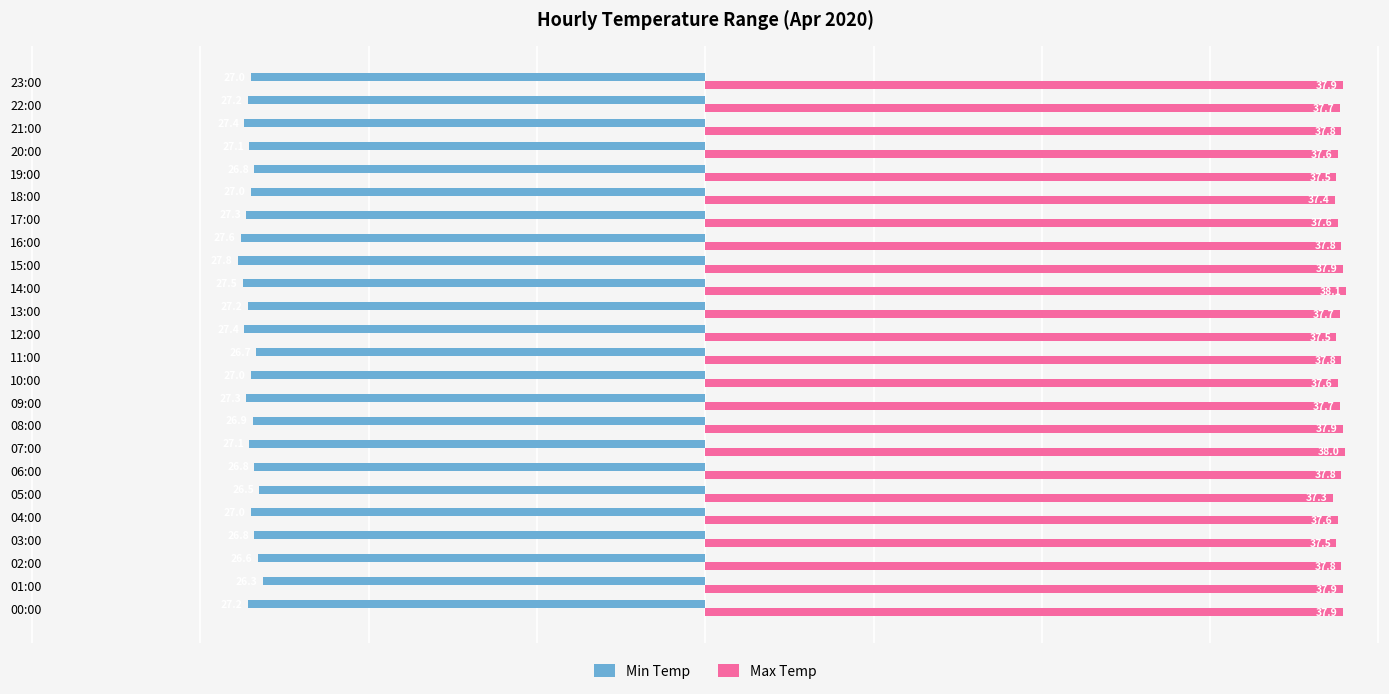

At 20:00, list the series in order from smallest to largest.

Min Temp, Max Temp